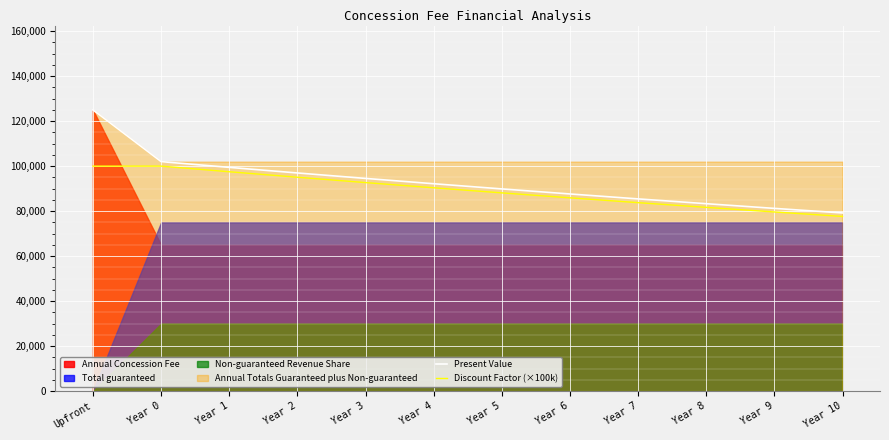

The Discount Factor (×100k) series shows 46408.3 at Upfront. True or false?

False